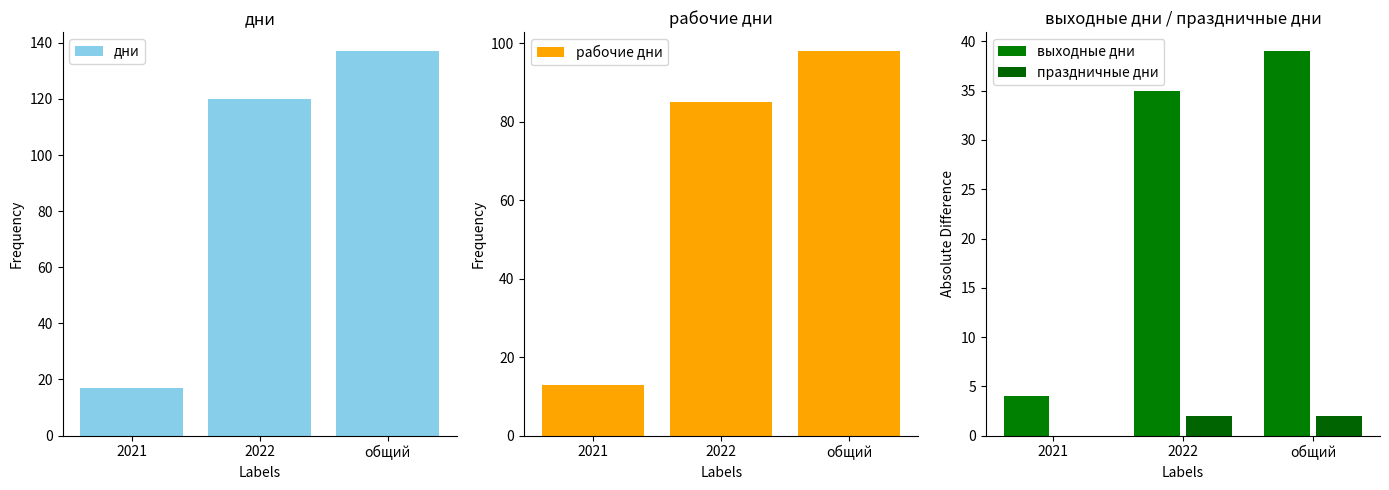

What is the difference between the выходные дни values at общий and 2022?

4